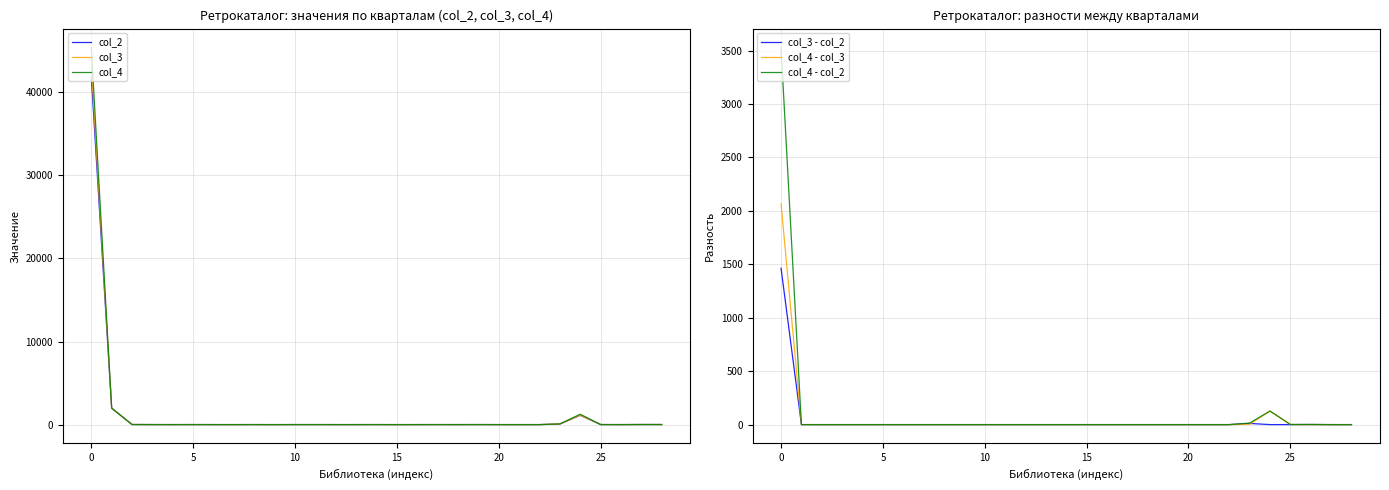

How many data points does each series have?

29